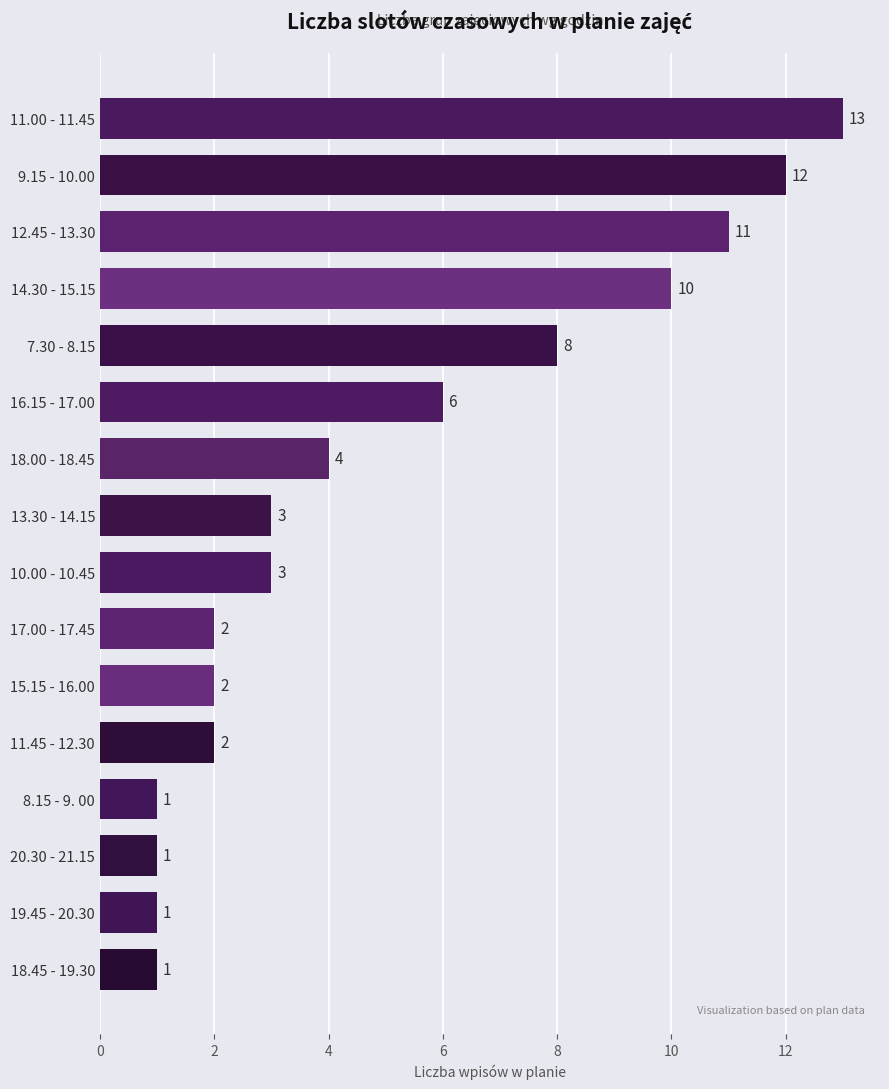

Read the value at 10.00 - 10.45.

3